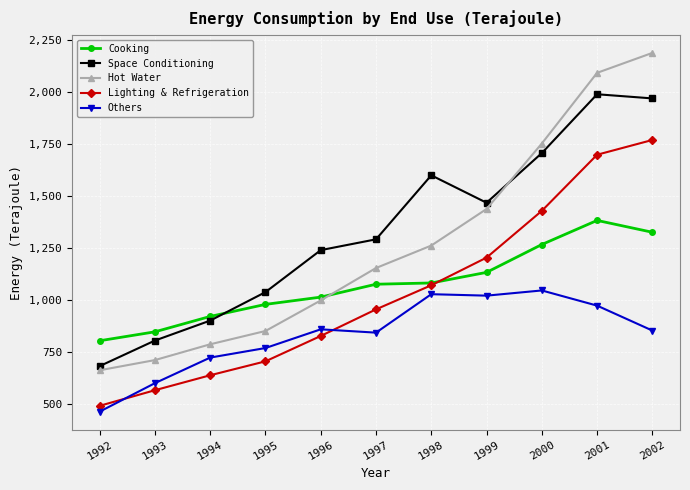

Where is the first local minimum for Space Conditioning?

1999